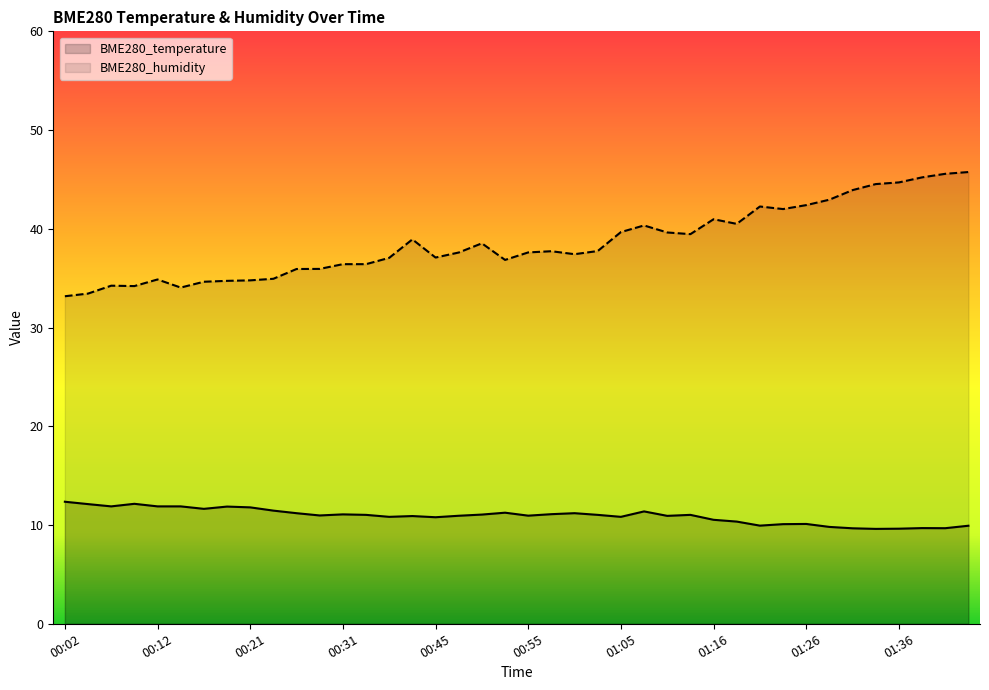

At 01:13, list the series in order from smallest to largest.

BME280_temperature, BME280_humidity